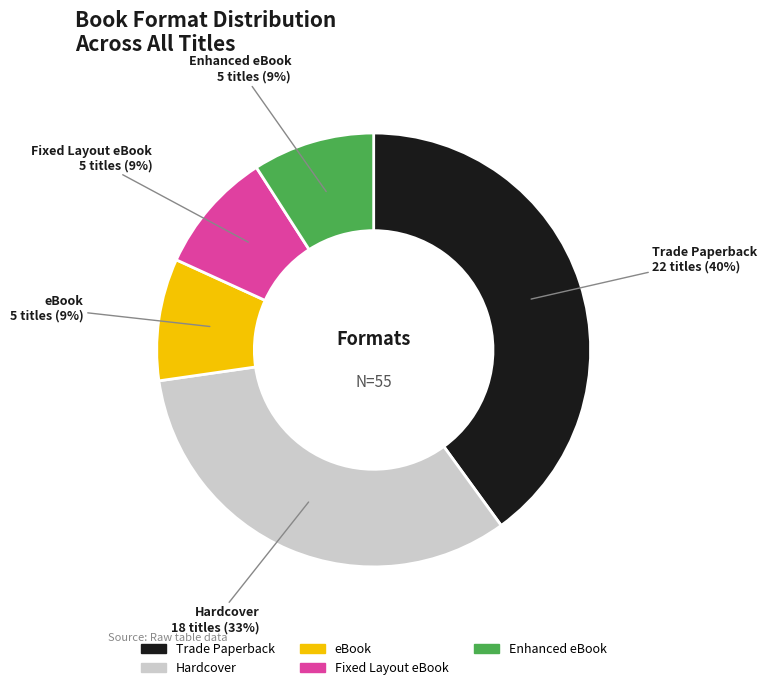

Does Fixed Layout eBook account for over 50% of the chart?

No